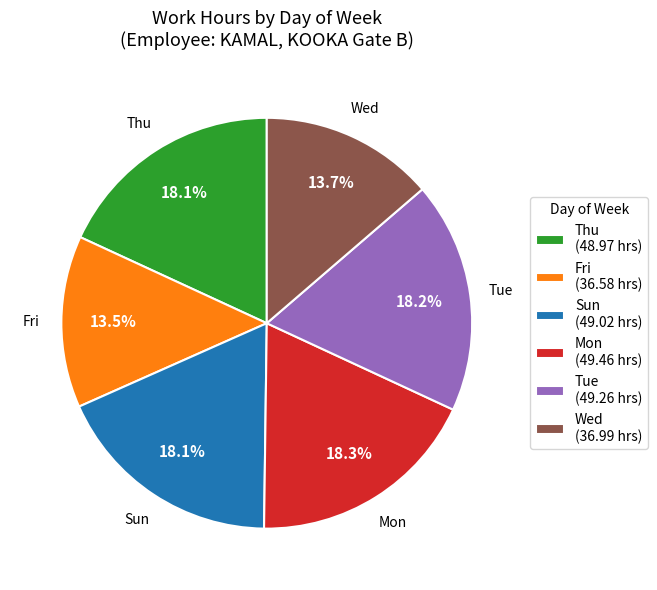

How many slices are in this pie chart?

6